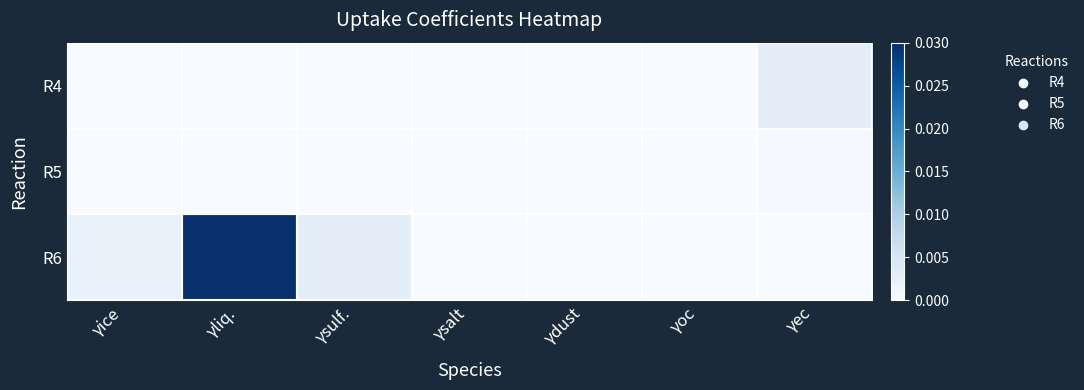

List the series in order of their peak value, lowest first.

R5, R4, R6